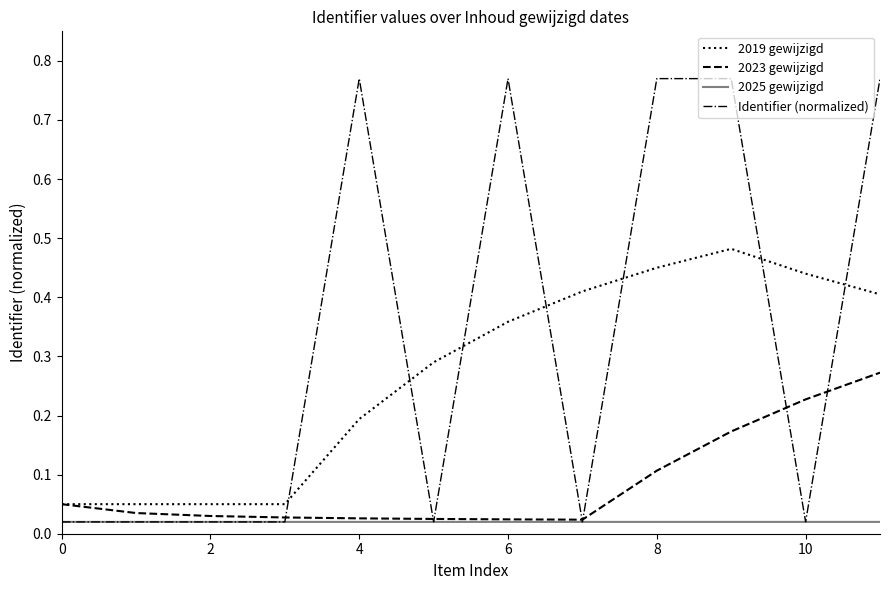

True or false: 2019 gewijzigd and 2025 gewijzigd intersect in this chart.

False